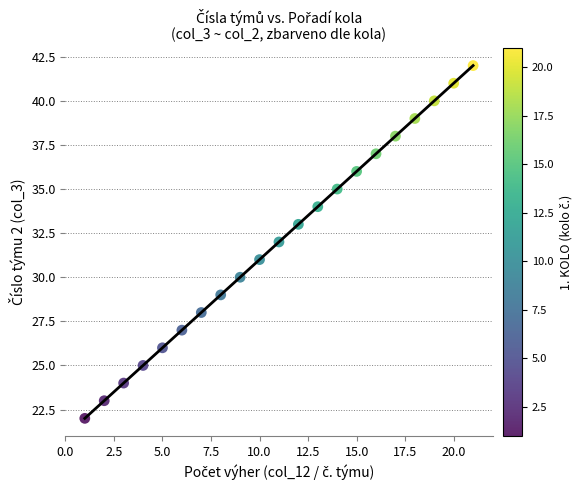

What is the range of Y values (max minus min)?

20